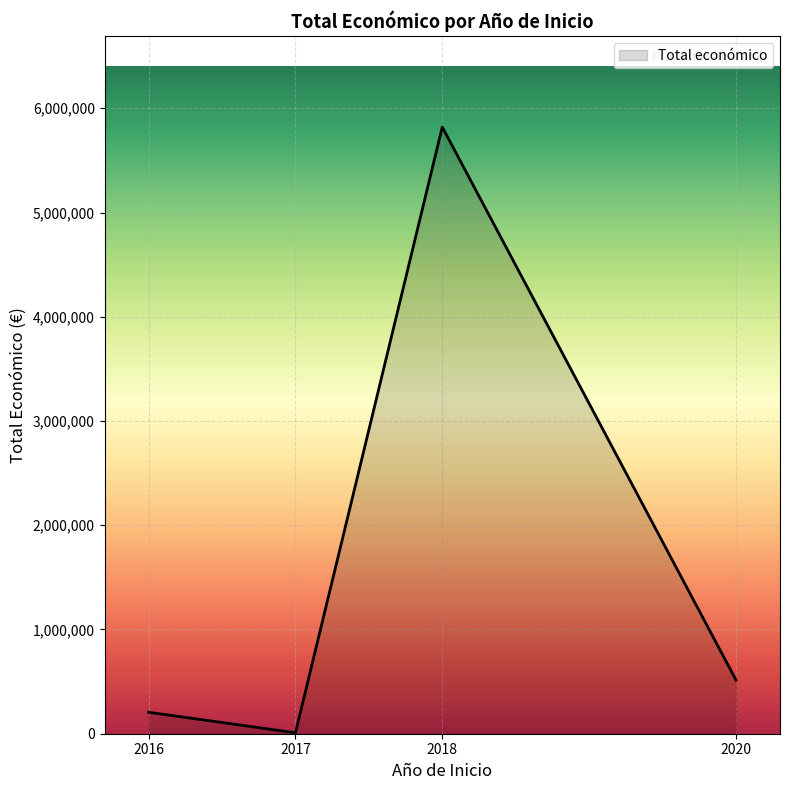

The value at 2018 is 5819964. True or false?

True